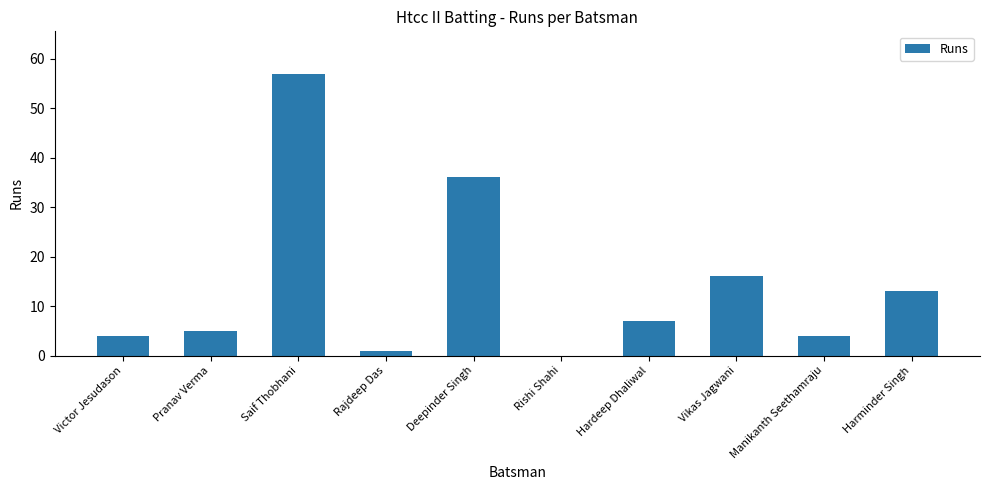

Reading right to left, extract all data points from this chart.

Harminder Singh=13	Manikanth Seethamraju=4	Vikas Jagwani=16	Hardeep Dhaliwal=7	Rishi Shahi=0	Deepinder Singh=36	Rajdeep Das=1	Saif Thobhani=57	Pranav Verma=5	Victor Jesudason=4